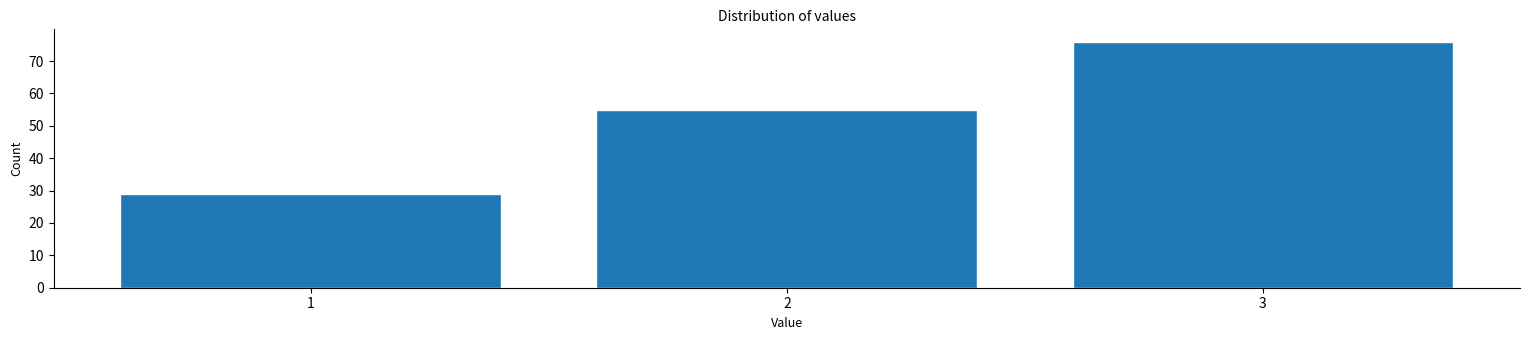

Reading left to right, list all the values displayed in this chart.

1=29	2=55	3=76